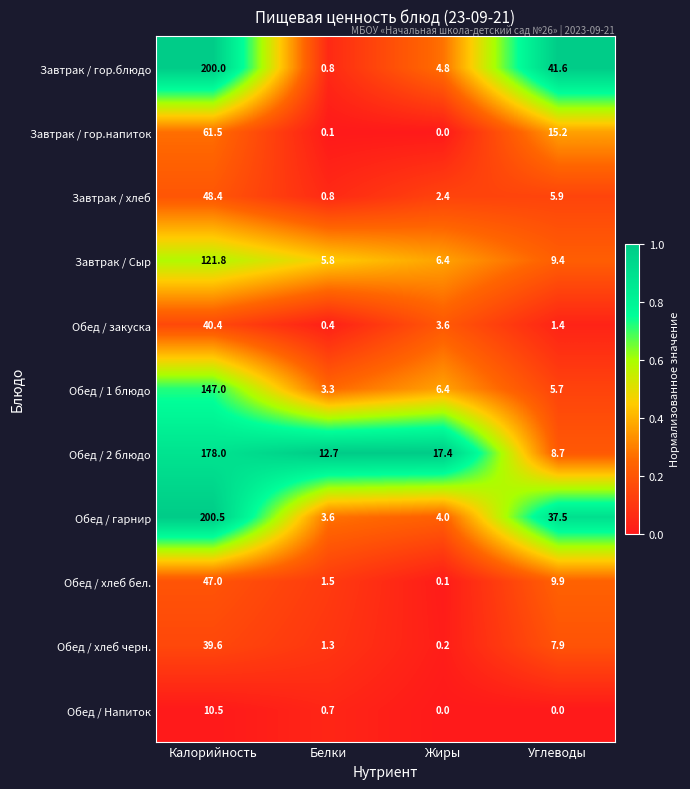

True or false: Обед / 2 блюдо has a value of 12.7 at Белки.

True